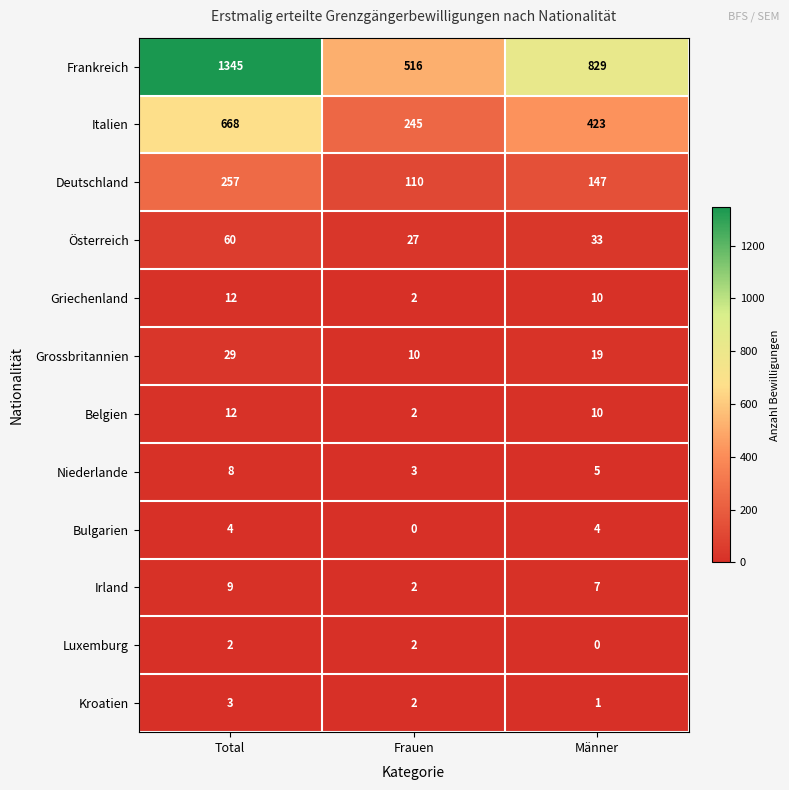

Rank the categories by Österreich value from highest to lowest.

Total, Männer, Frauen